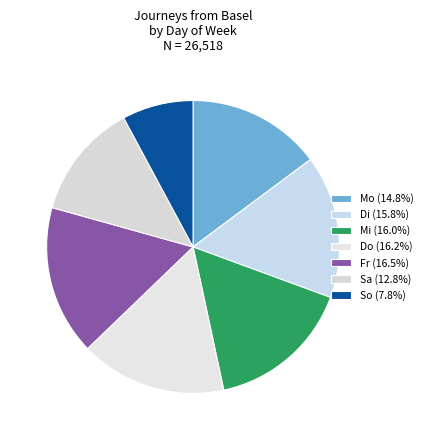

How many segments does this pie chart have?

7